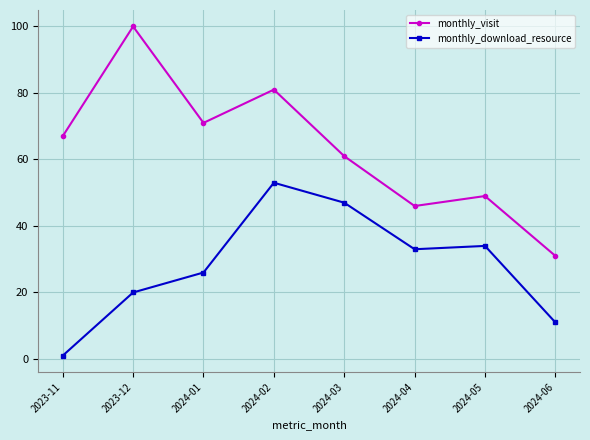

What is the greatest value displayed?

100